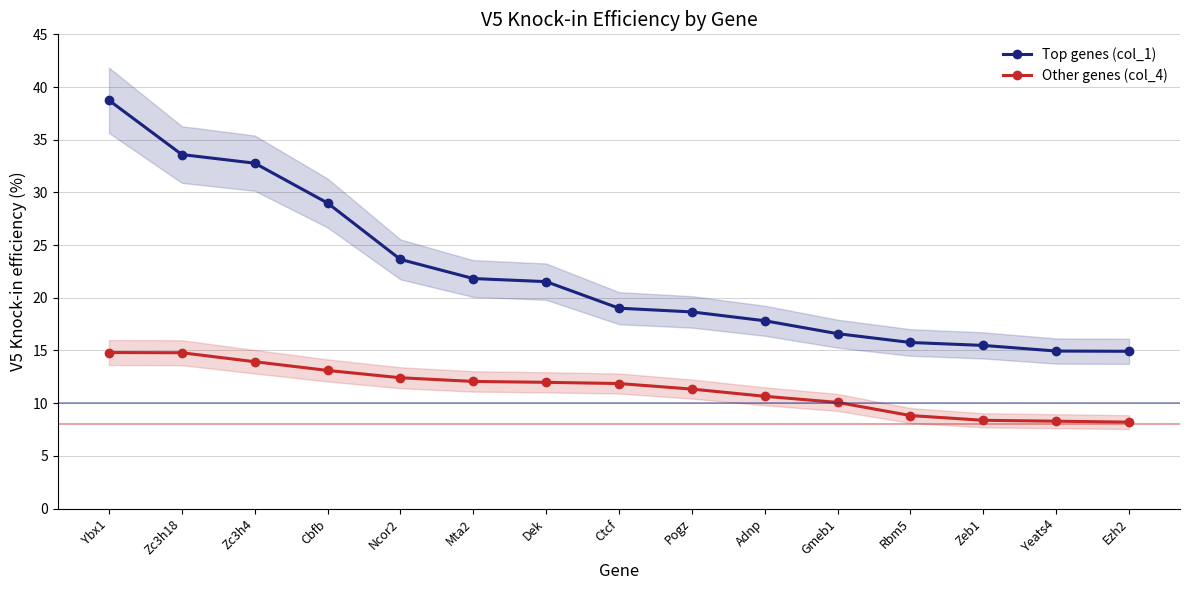

Does the chart display data point markers on the line(s)?

Yes